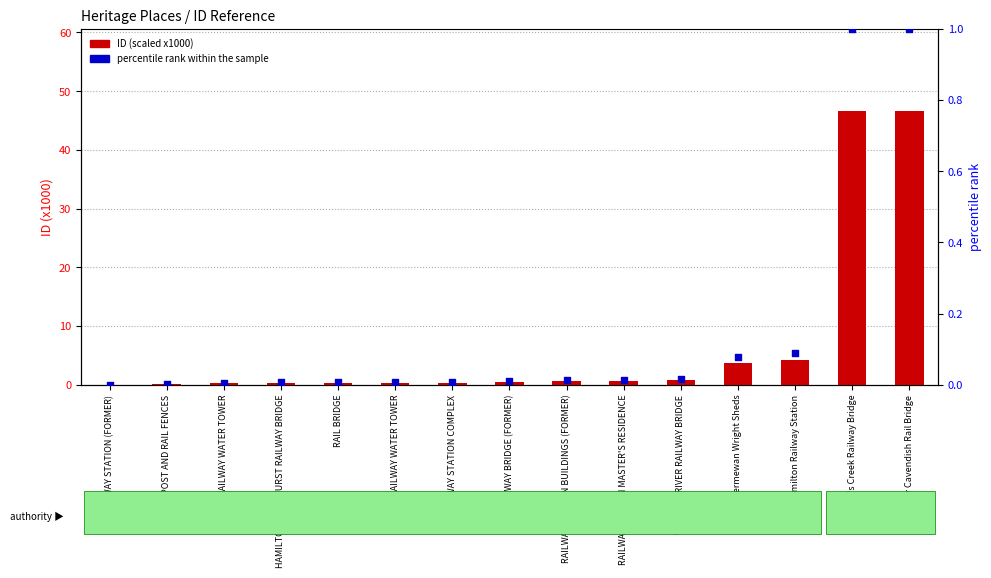

Which series has the widest spread of Y values?

ID (scaled)